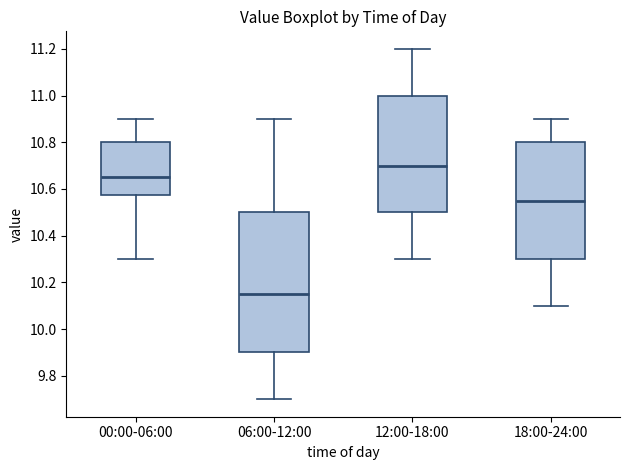

Reading left to right, read every box against the y-axis: the position of its median line, the range the box covers, and the ends of its whiskers. The values are not printed on the chart, so give them approximately, as read against the axis.

00:00-06:00: median 10.66, box 10.58 to 10.80, whiskers 10.30 to 10.90
06:00-12:00: median 10.16, box 9.90 to 10.50, whiskers 9.70 to 10.90
12:00-18:00: median 10.70, box 10.50 to 11.00, whiskers 10.30 to 11.20
18:00-24:00: median 10.56, box 10.30 to 10.80, whiskers 10.10 to 10.90